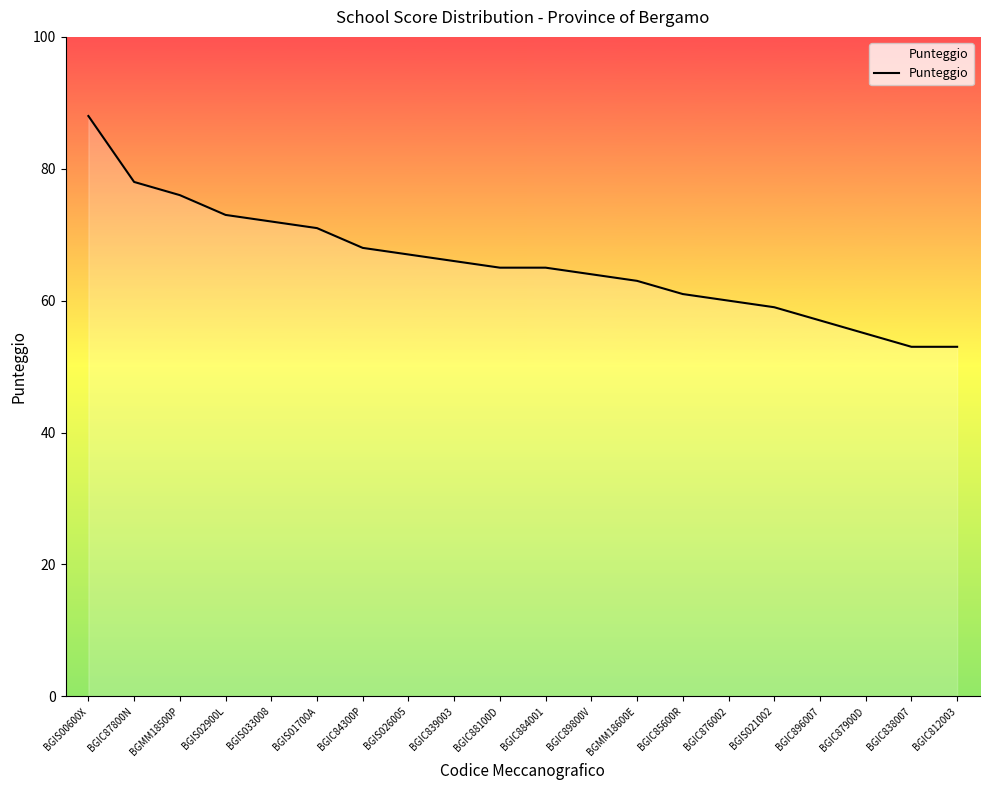

What value does the data have at BGIS026005?

67